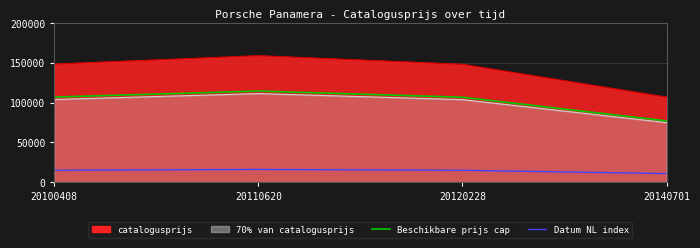

Is it true that Beschikbare prijs cap equals 29828 at 20140701?

False